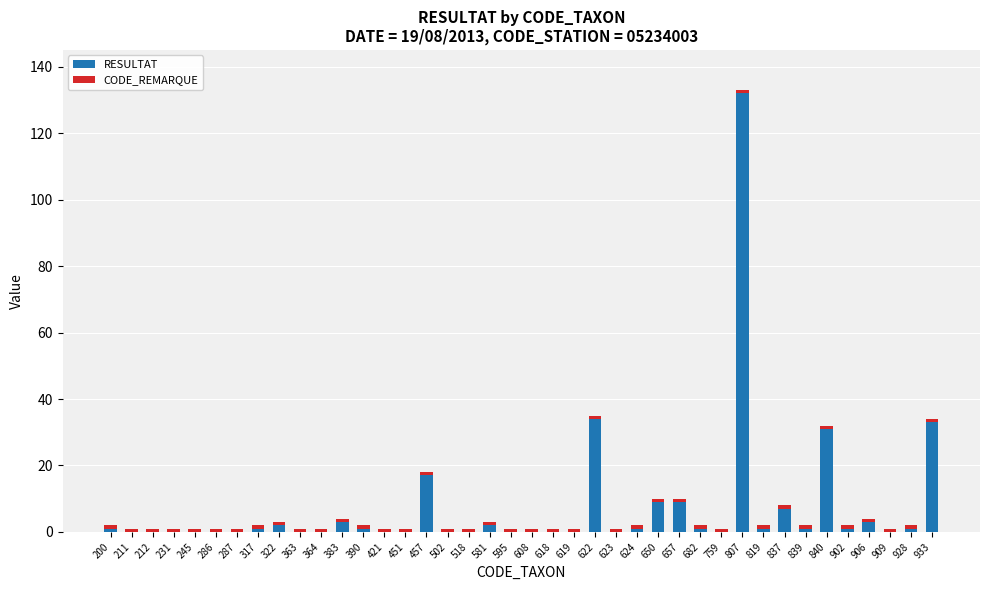

Which category has the highest value in the RESULTAT series?

807